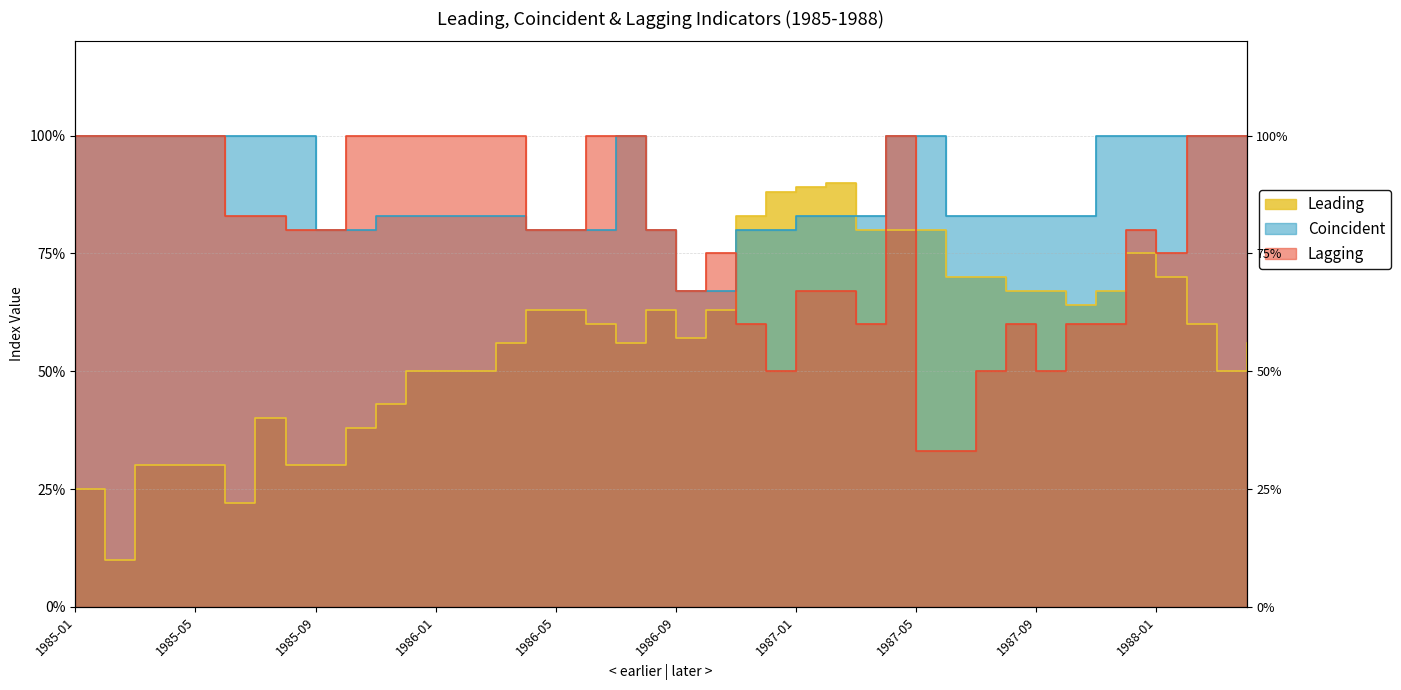

Which has a higher value, 1985-12 or 1985-10?

1985-12